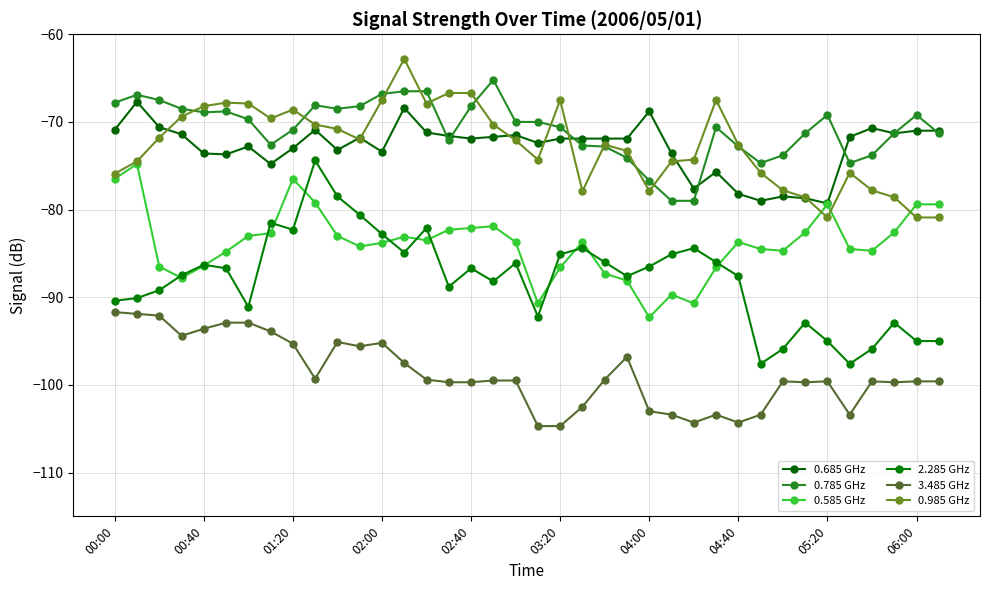

What is the difference between the maximum and second lowest values in the 0.985 GHz series?

18.1